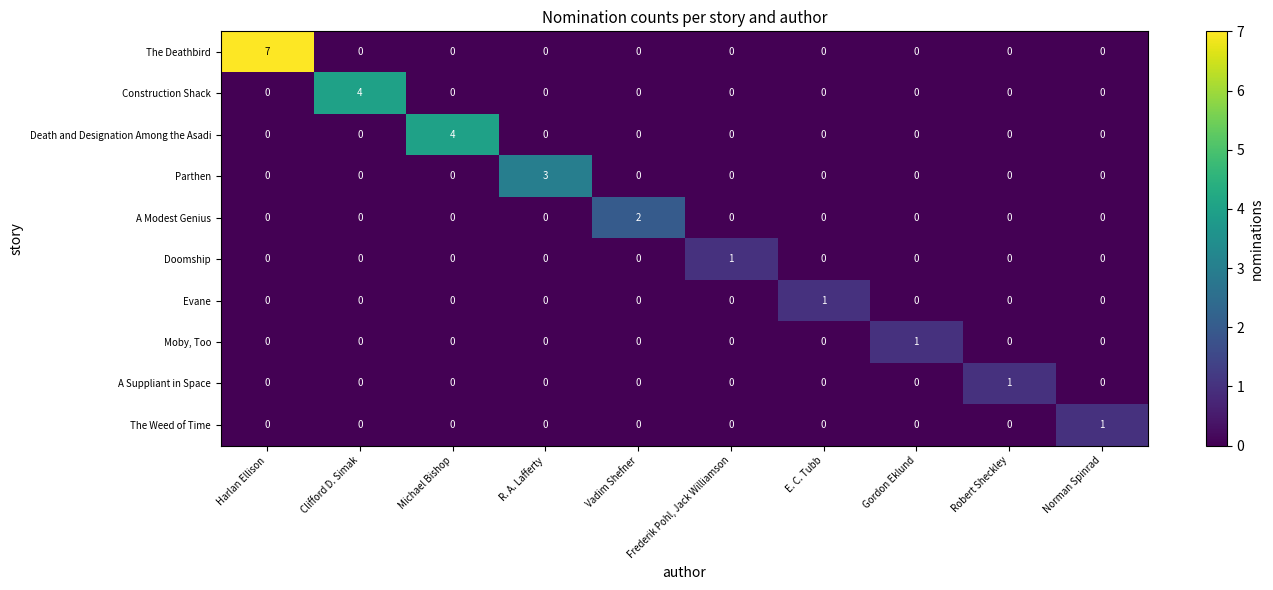

Count the The Weed of Time values in the range 0 to 1.

10